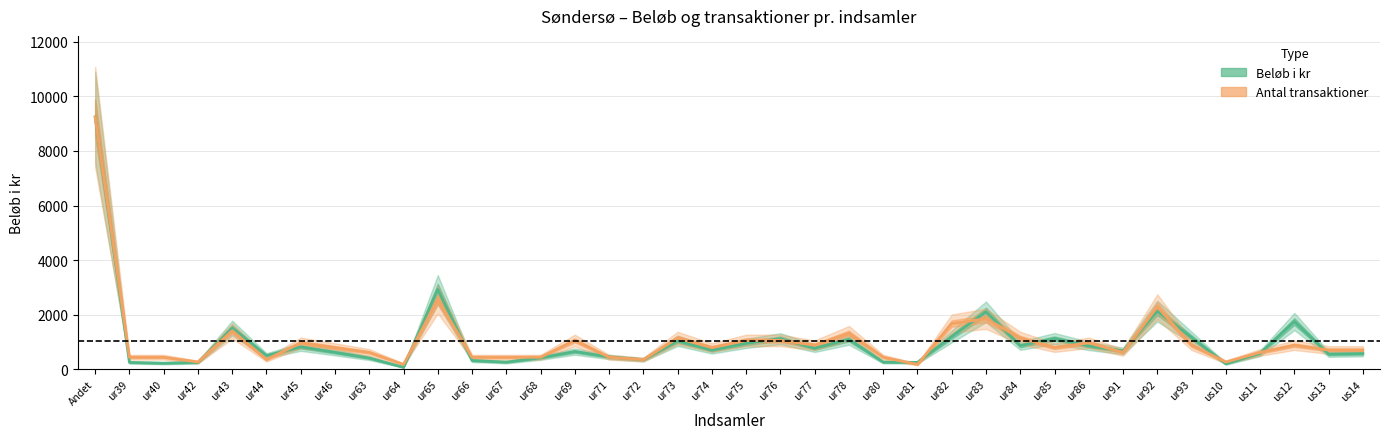

What is the sum of the Antal transaktioner (scaled) values at ur42 and ur76?

1320.7